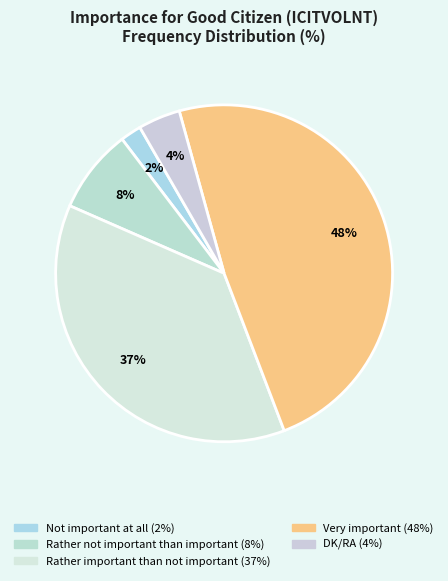

Approximately how many times larger is the value at DK/RA compared to Not important at all?

2.0